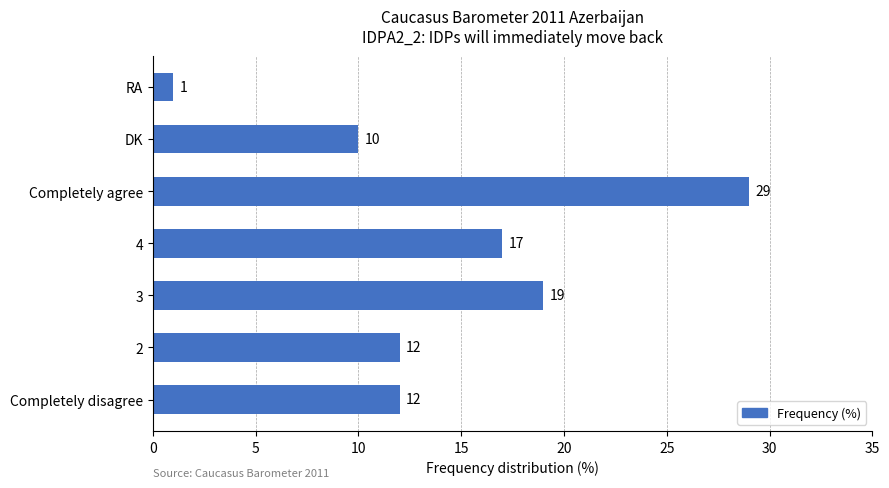

True or false: the data shows 29 at Completely agree.

True